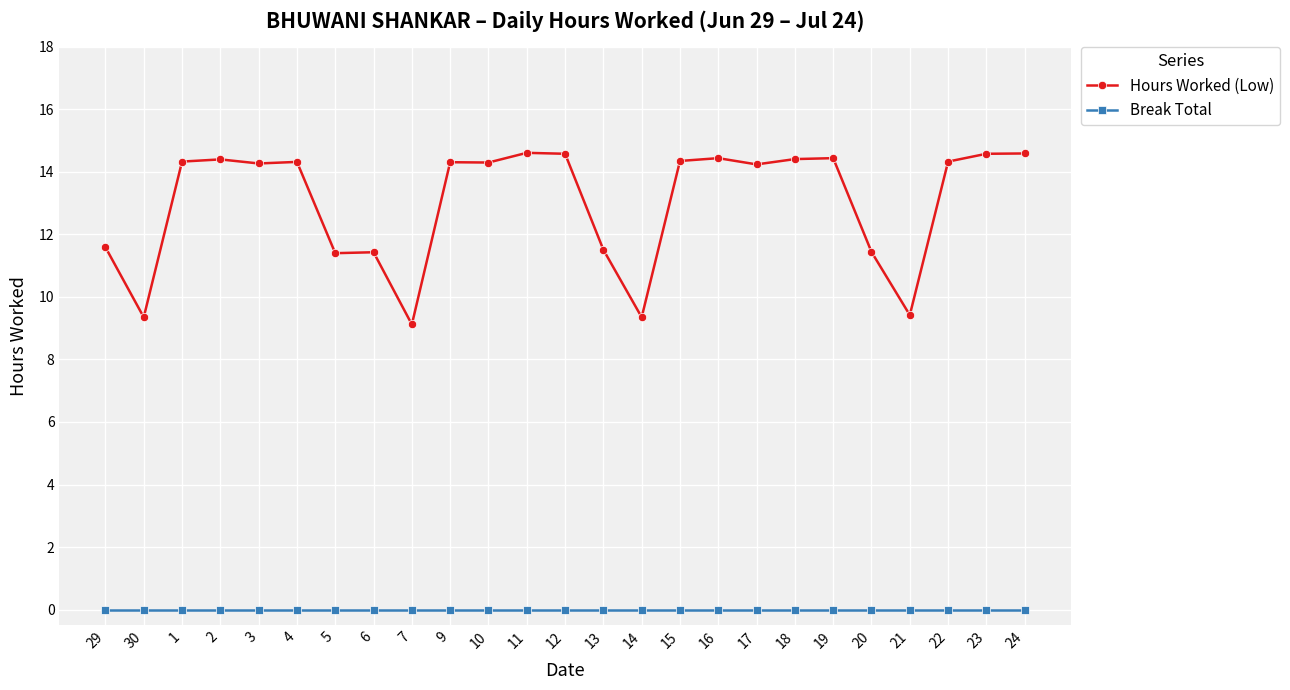

Is it true that Hours Worked (Low) equals 14.3 at 3?

True